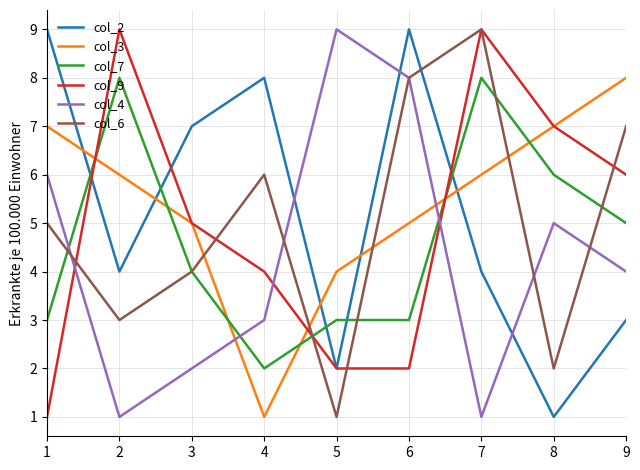

What are all the series names shown in the legend?

col_2, col_3, col_7, col_9, col_4, col_6